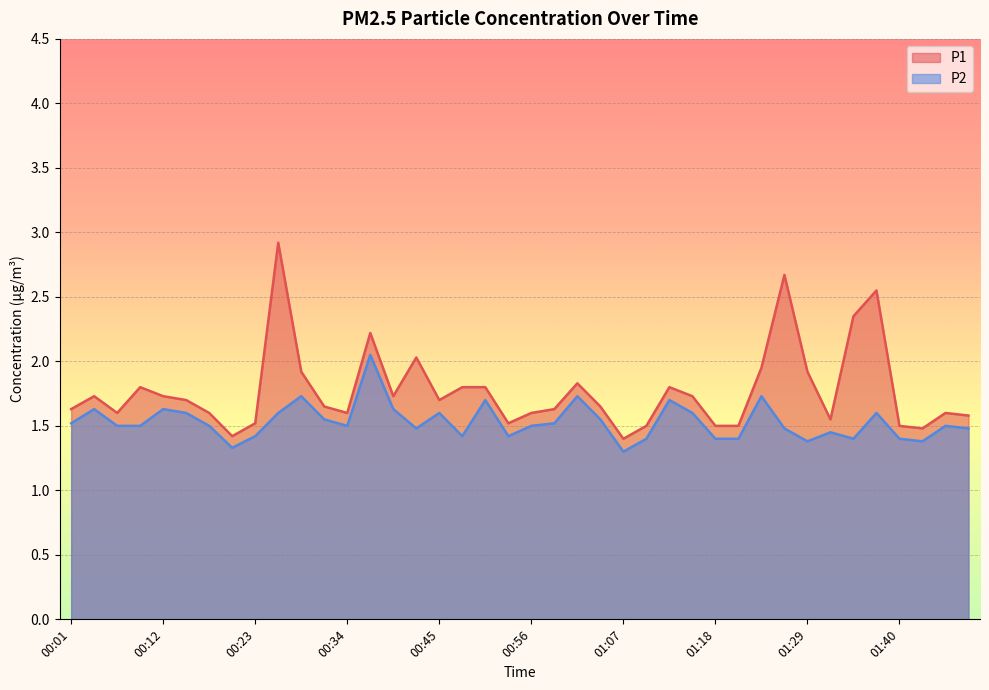

What is the difference between the highest and lowest values at 00:50?

0.1